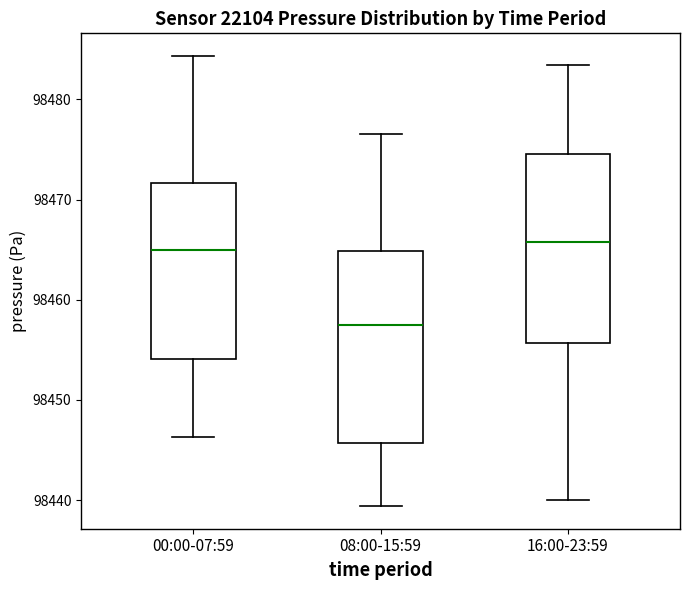

Where does the lower whisker of the box for 00:00-07:59 end on the y-axis? The values are not printed on the chart, so give them approximately, as read against the axis.

98446